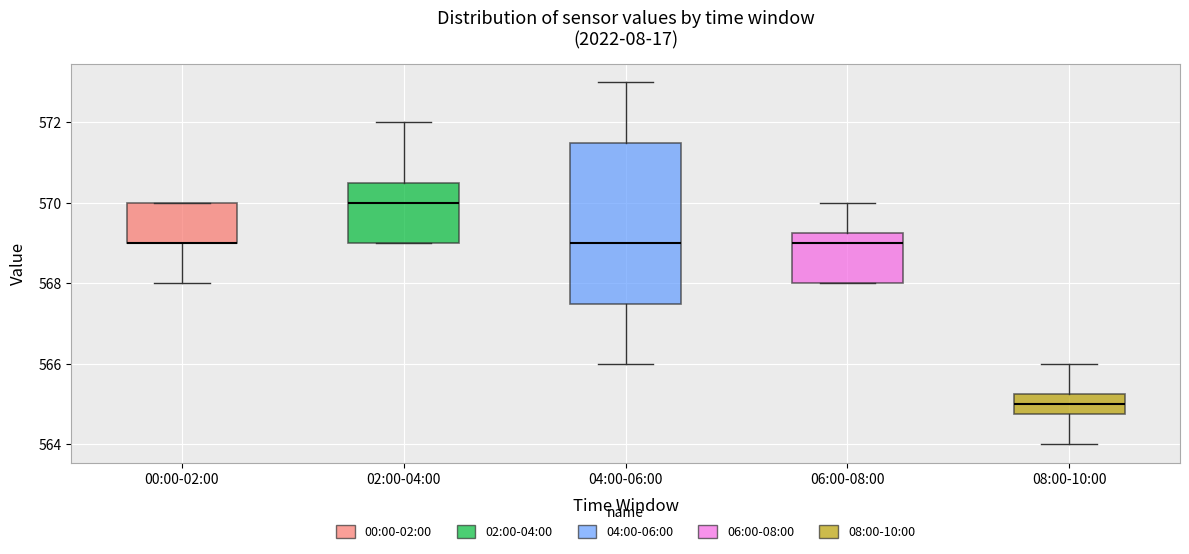

Reading left to right, read every box against the y-axis: the position of its median line, the range the box covers, and the ends of its whiskers. The values are not printed on the chart, so give them approximately, as read against the axis.

00:00-02:00: median 569.0 (drawn on the box's lower edge), box 569.0 to 570.0, whiskers 568.0 to 570.0
02:00-04:00: median 570.0, box 569.0 to 570.6, whiskers 569.0 to 572.0
04:00-06:00: median 569.0, box 567.6 to 571.6, whiskers 566.0 to 573.0
06:00-08:00: median 569.0, box 568.0 to 569.2, whiskers 568.0 to 570.0
08:00-10:00: median 565.0, box 564.8 to 565.2, whiskers 564.0 to 566.0